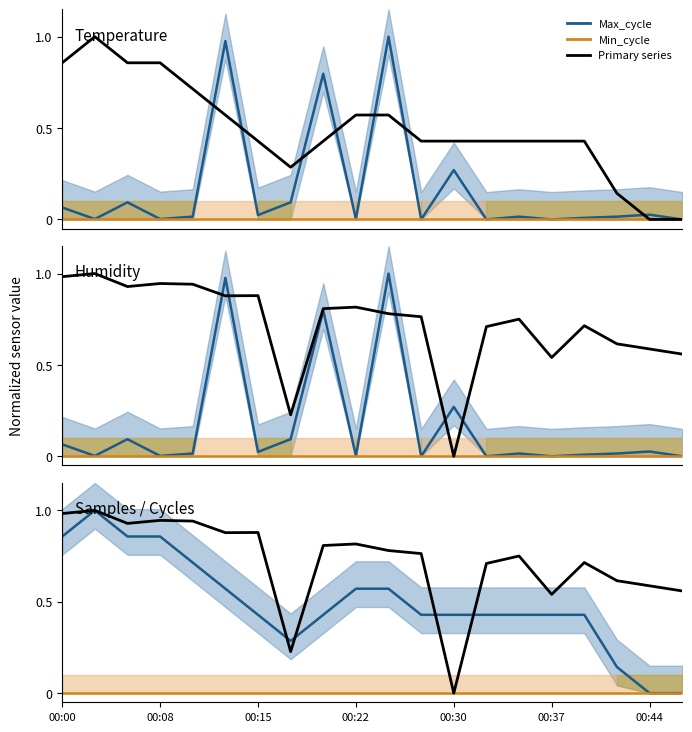

Which series has the widest spread of values?

Max_cycle